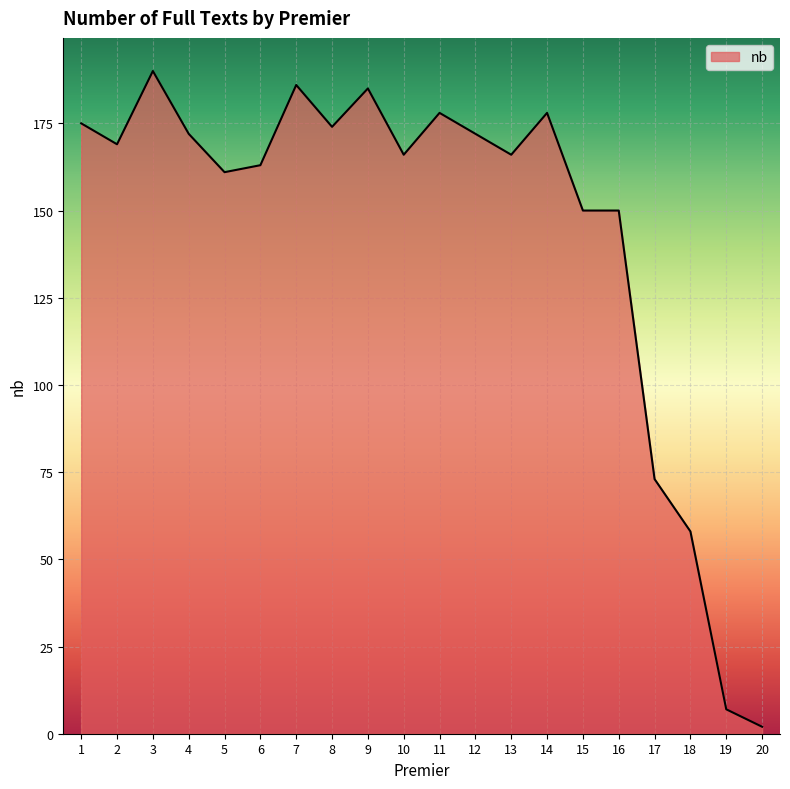

True or false: there are more than 1 points higher than both neighbors.

True